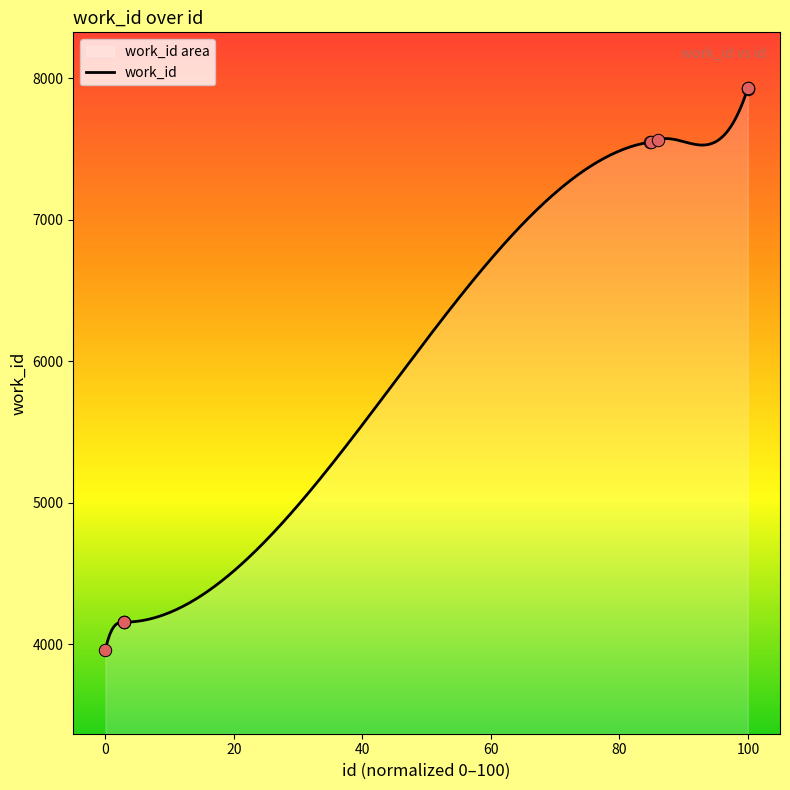

What is the maximum value for work_id?

7928.0